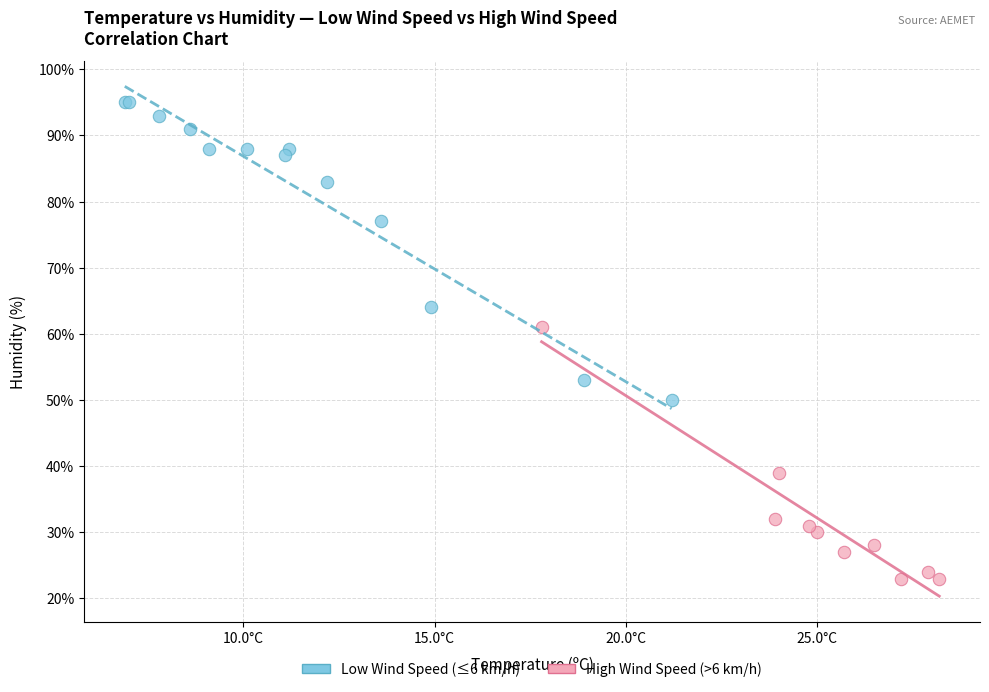

Which series has the largest Y range (max minus min)?

Low Wind Speed (≤6 km/h)